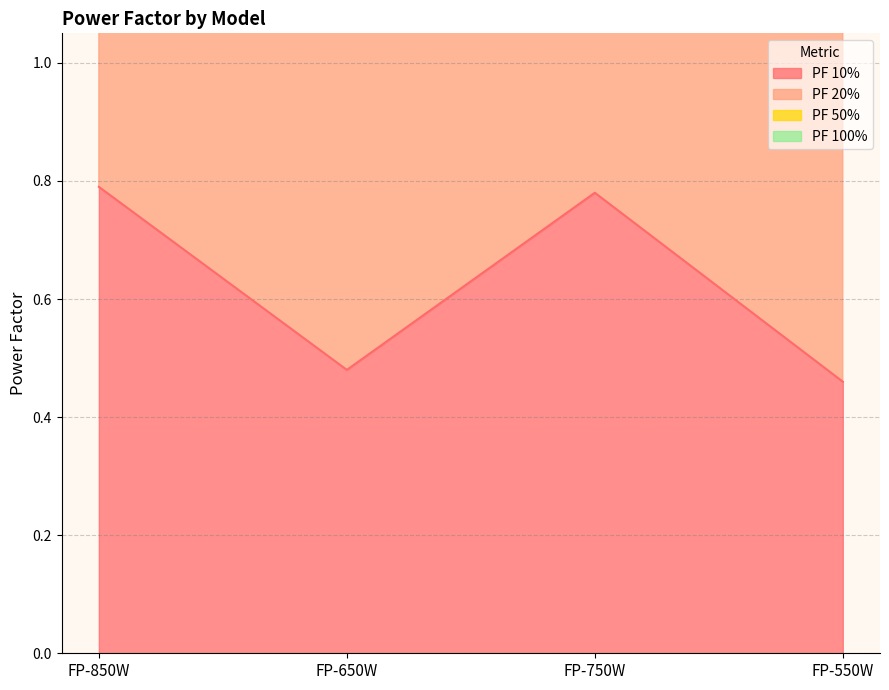

What is the label of the 1st point from the left?

FP-850W